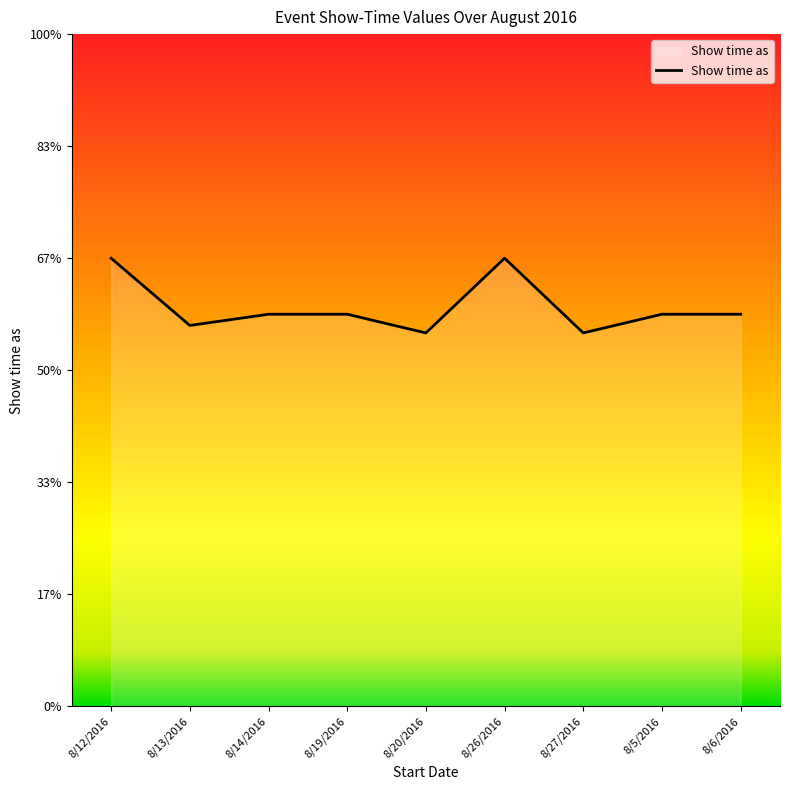

Which category has the lowest value across all series?

8/20/2016